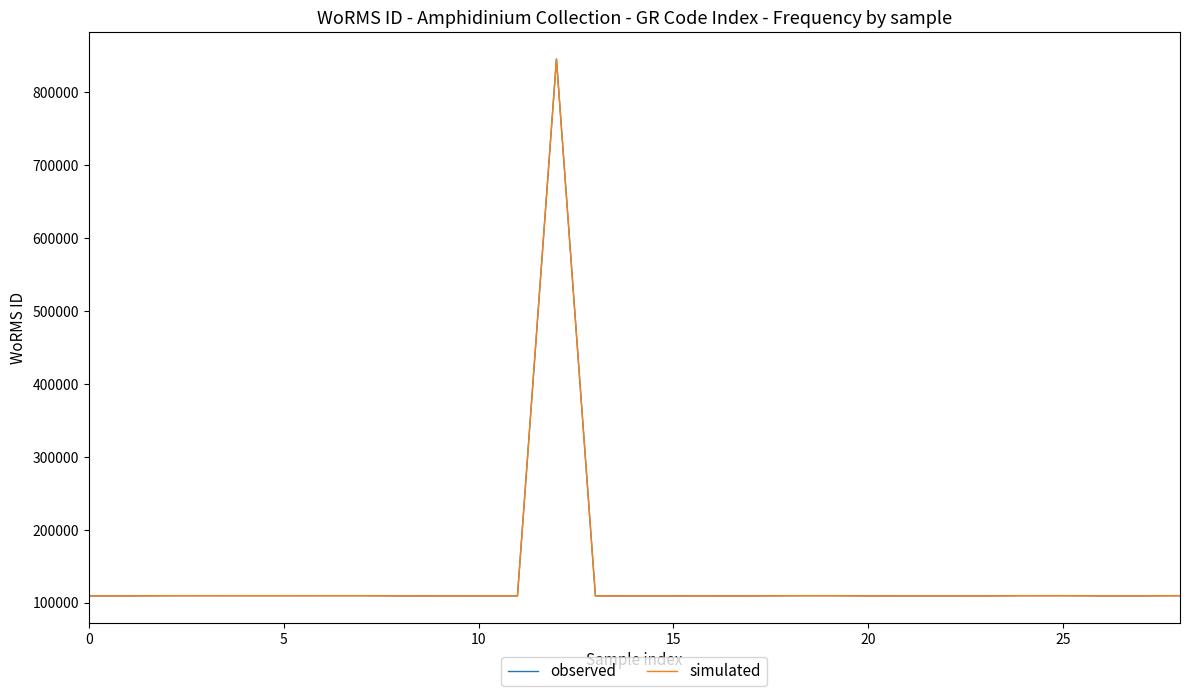

Which series has the widest spread of values?

simulated